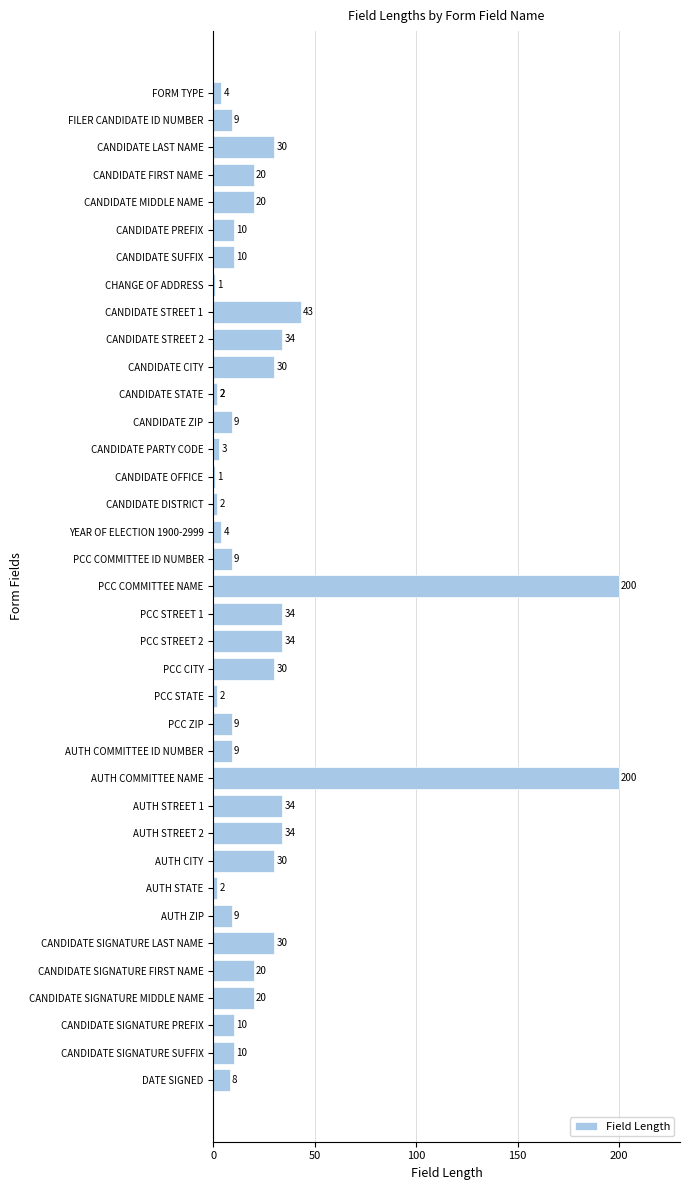

What is the difference between the maximum and second lowest values?

199